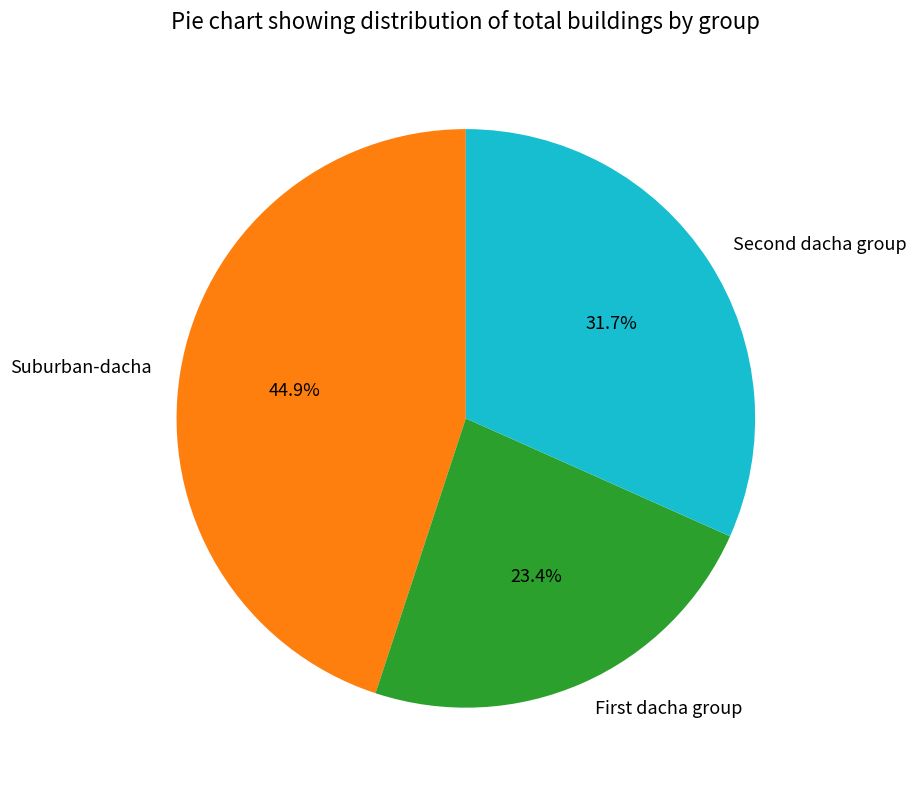

True or false: Suburban-dacha accounts for 54% of the total.

False